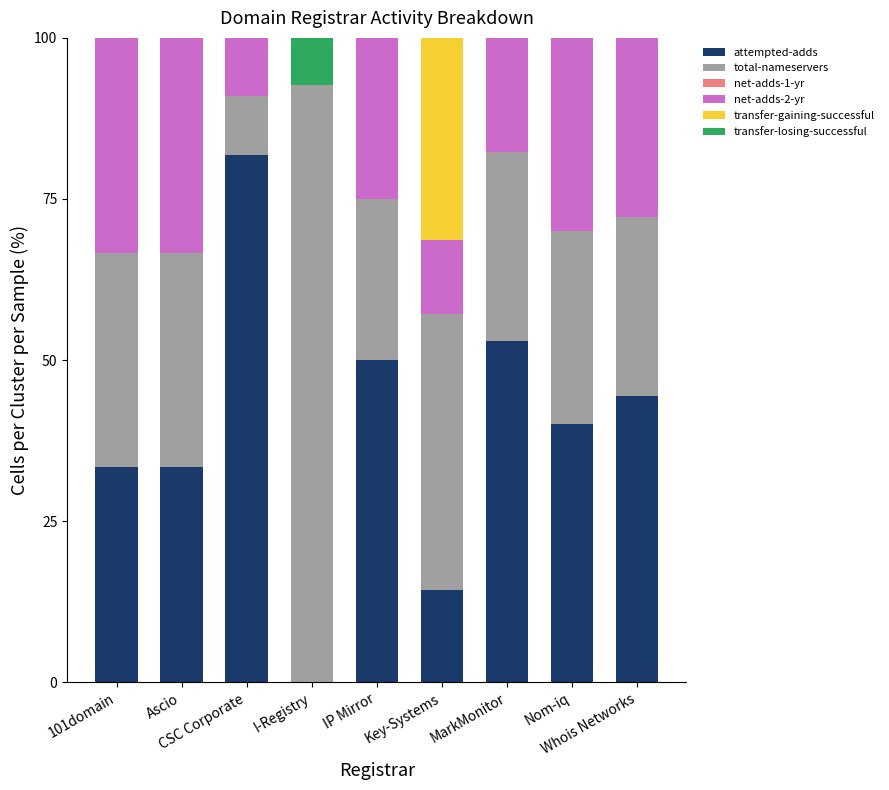

What is the maximum value for attempted-adds?

81.8